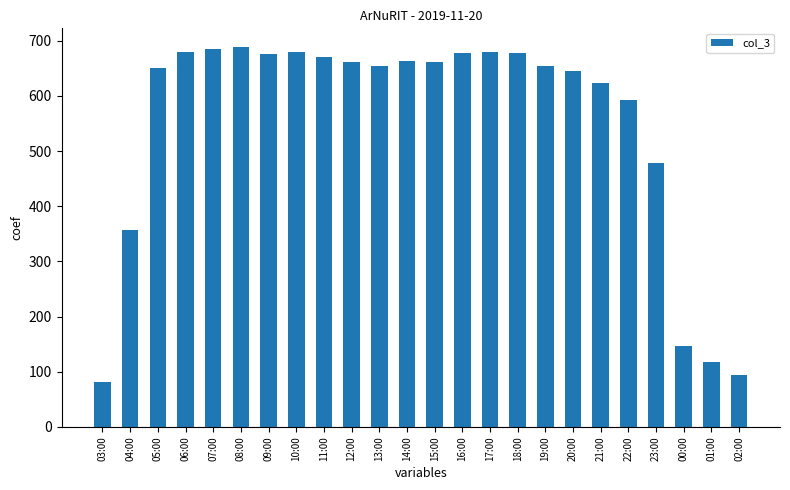

What value does the data have at 02:00, to the nearest 50?

100